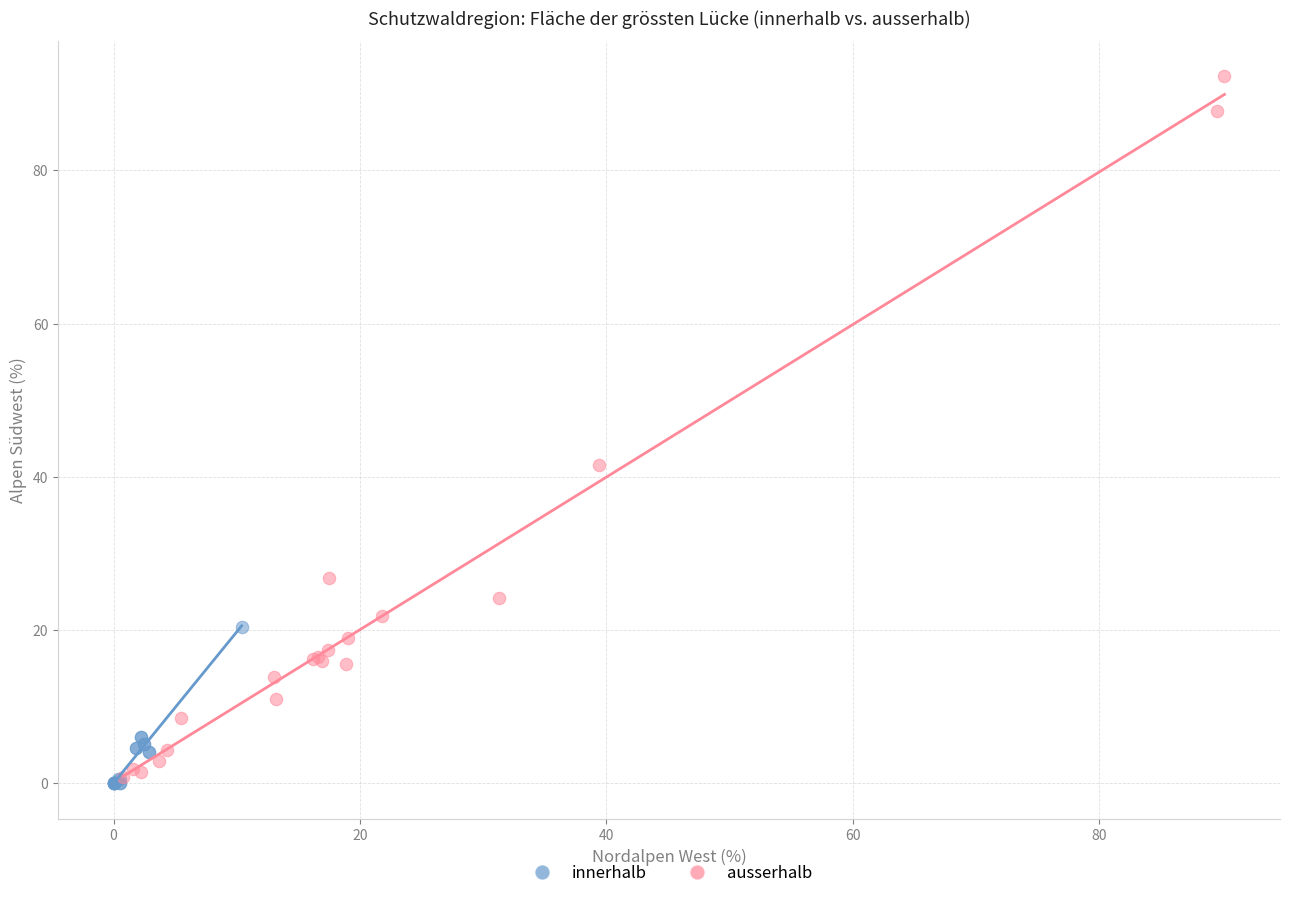

Which series has the widest spread of Y values?

ausserhalb